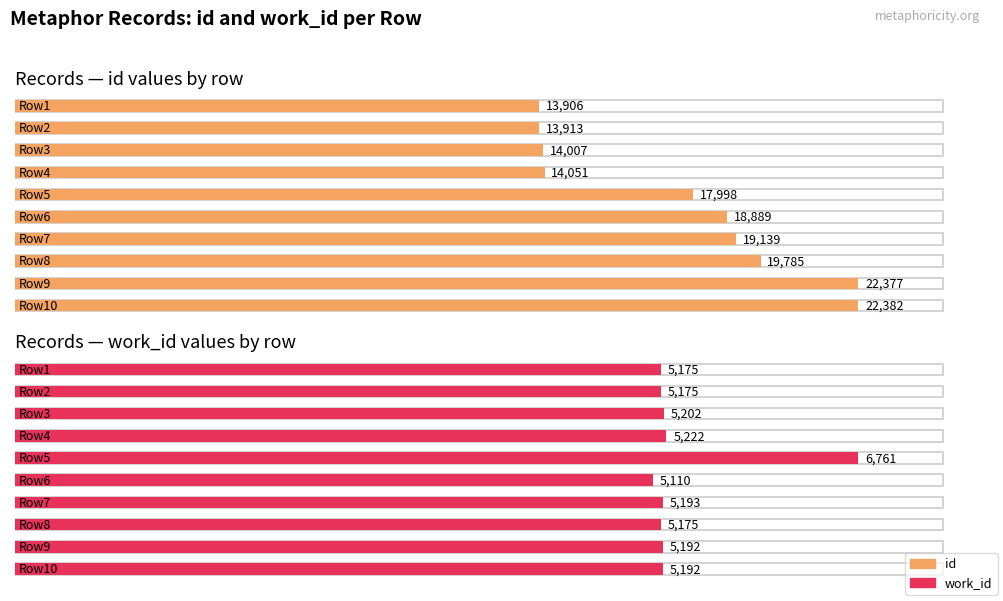

Reading left to right, transcribe all the data shown in this chart.

id: 13906	13913	14007	14051	17998	18889	19139	19785	22377	22382
work_id: 5175	5175	5202	5222	6761	5110	5193	5175	5192	5192